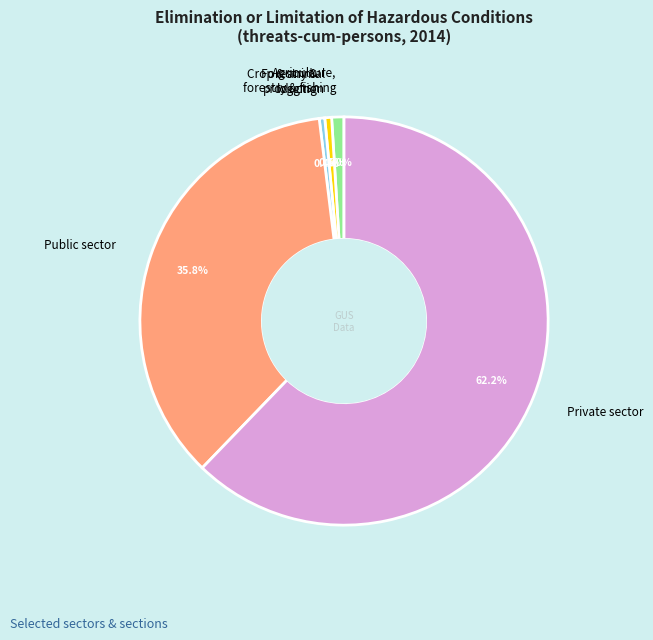

Does any single category account for the majority?

Yes